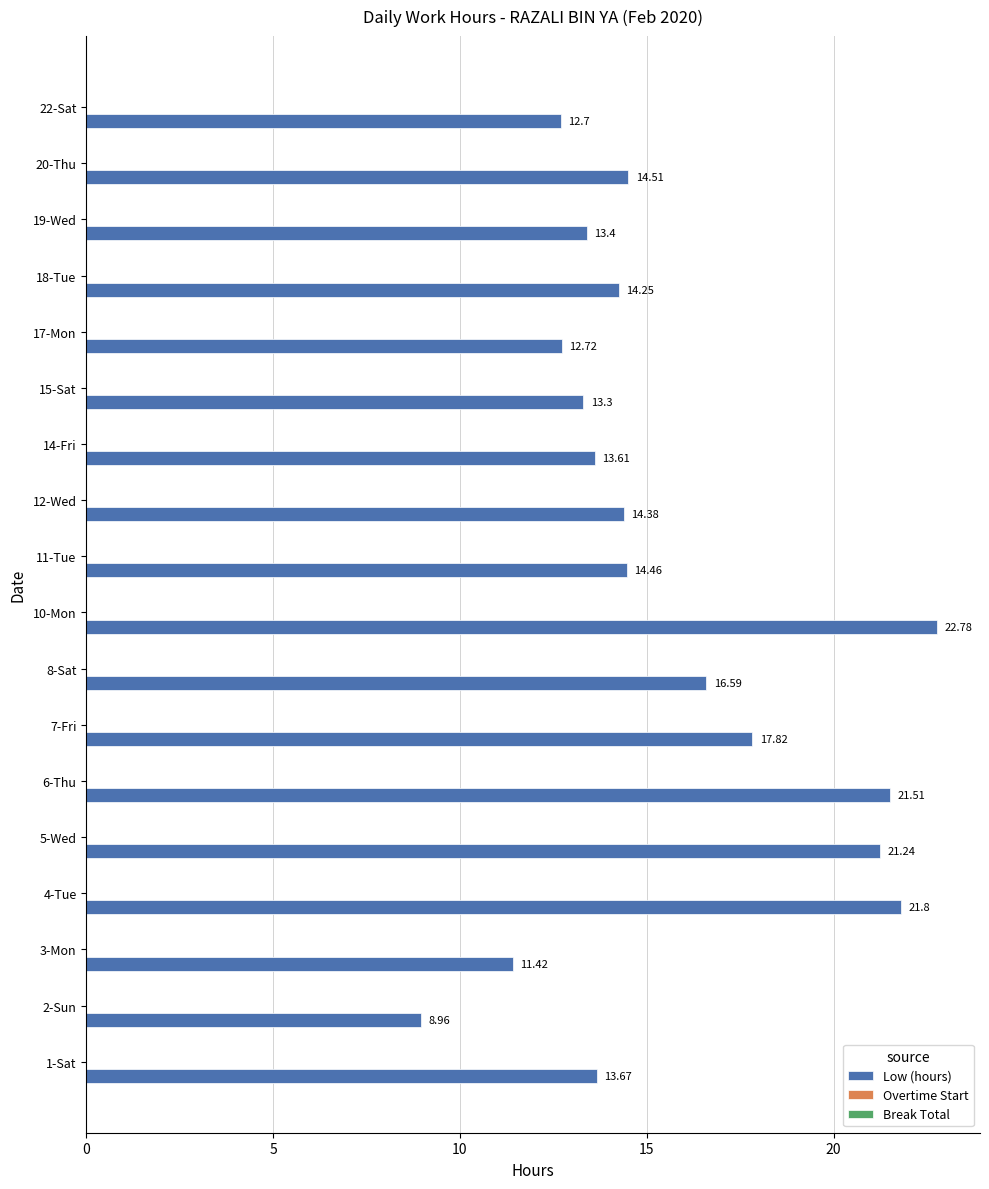

Are the bars horizontal?

Yes